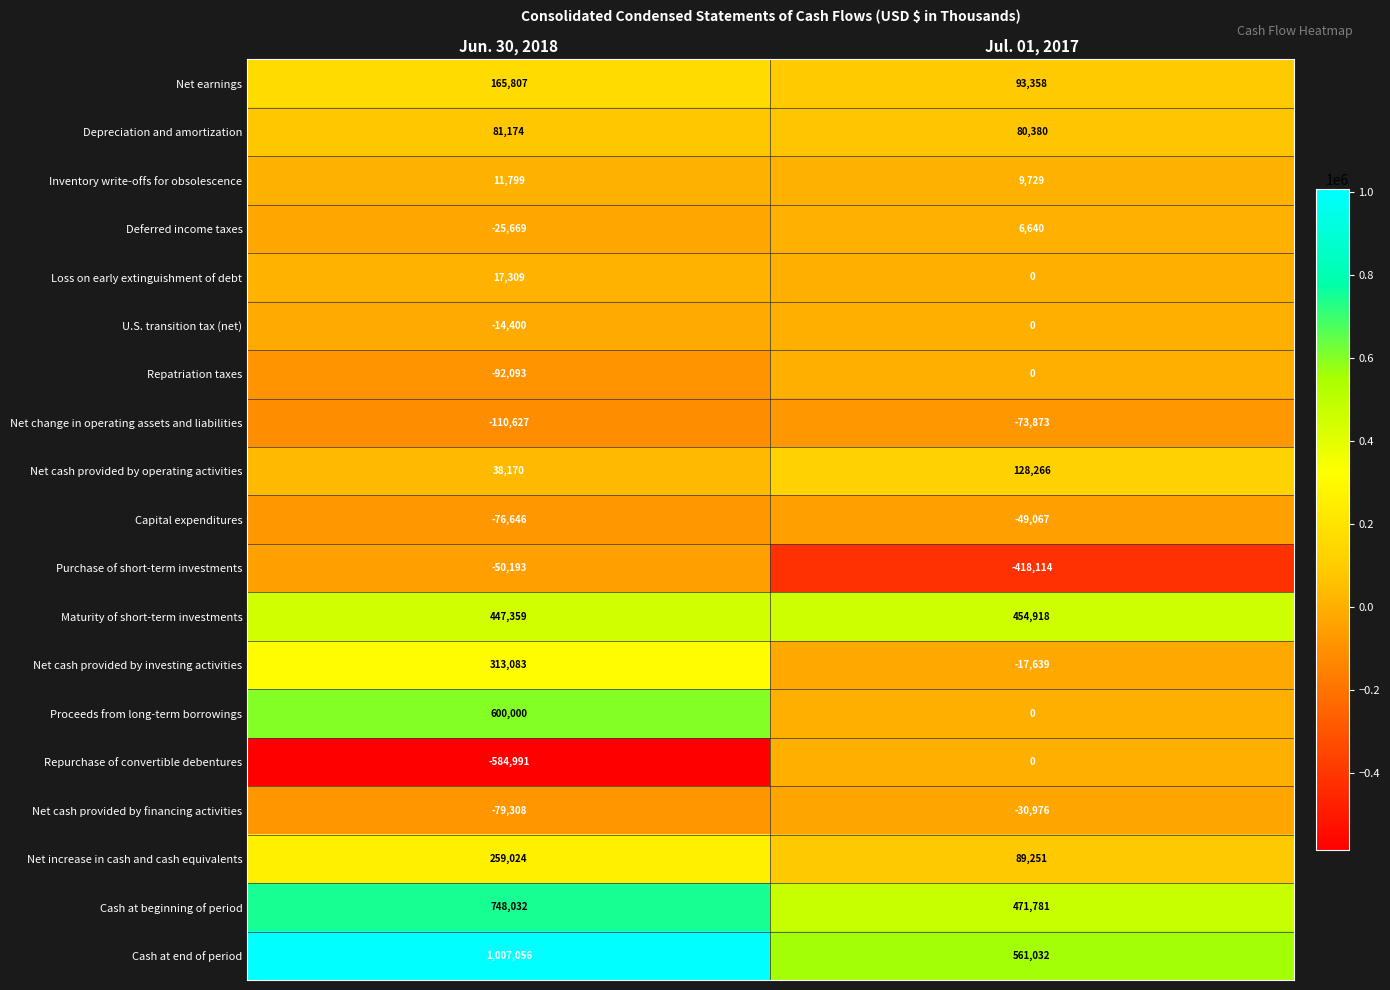

How many categories are shown in the chart?

2